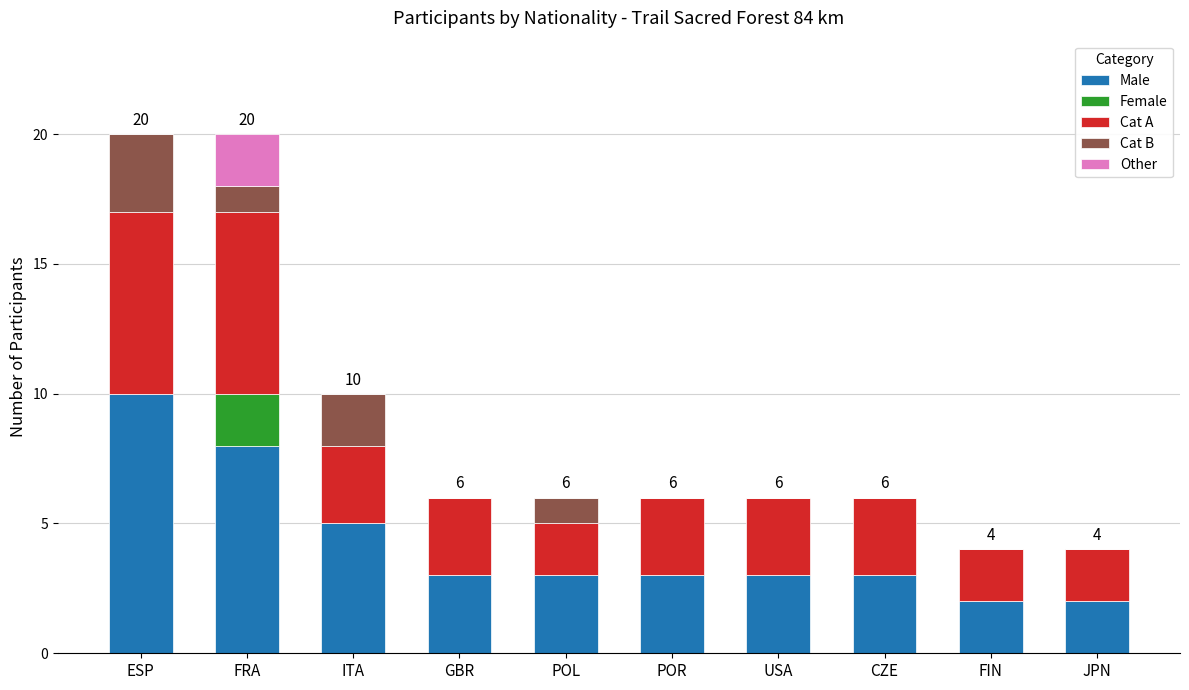

At which label does Male reach its peak?

ESP